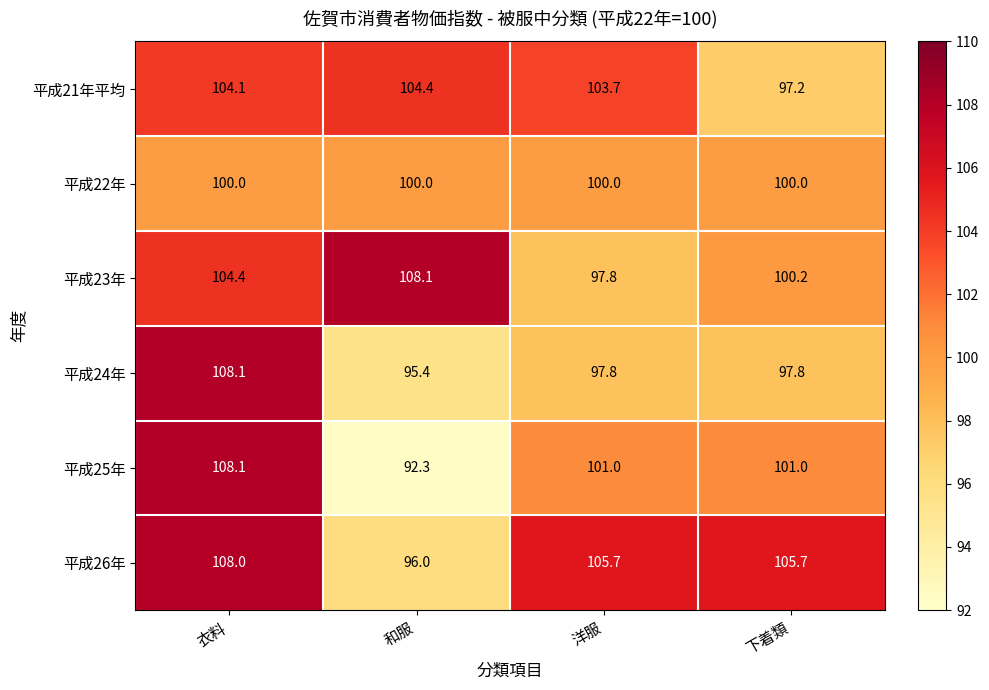

Rank the series at 下着類 from lowest to highest value.

平成21年平均, 平成24年, 平成22年, 平成23年, 平成25年, 平成26年